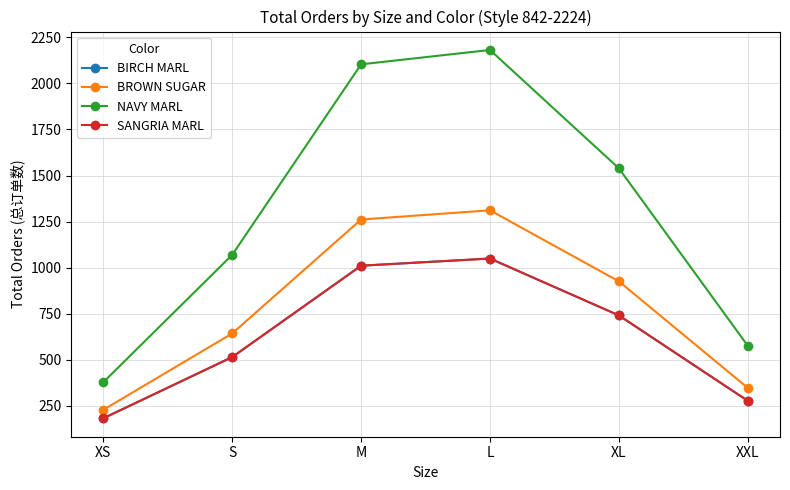

Which series has the largest total across all categories?

NAVY MARL